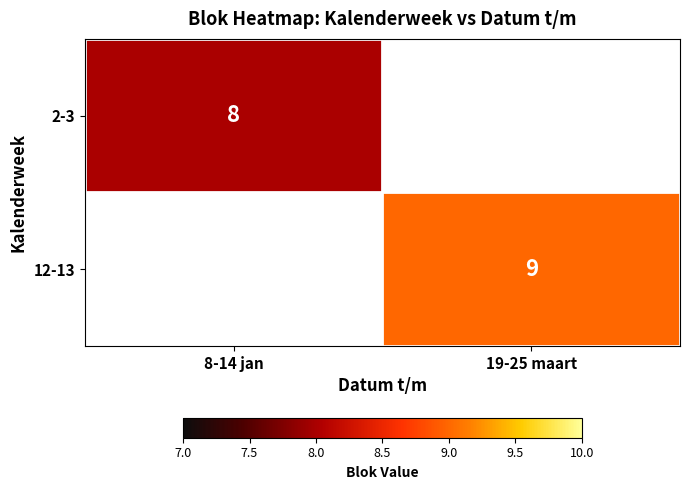

True or false: 12-13 has a value of 6 at 19-25 maart.

False